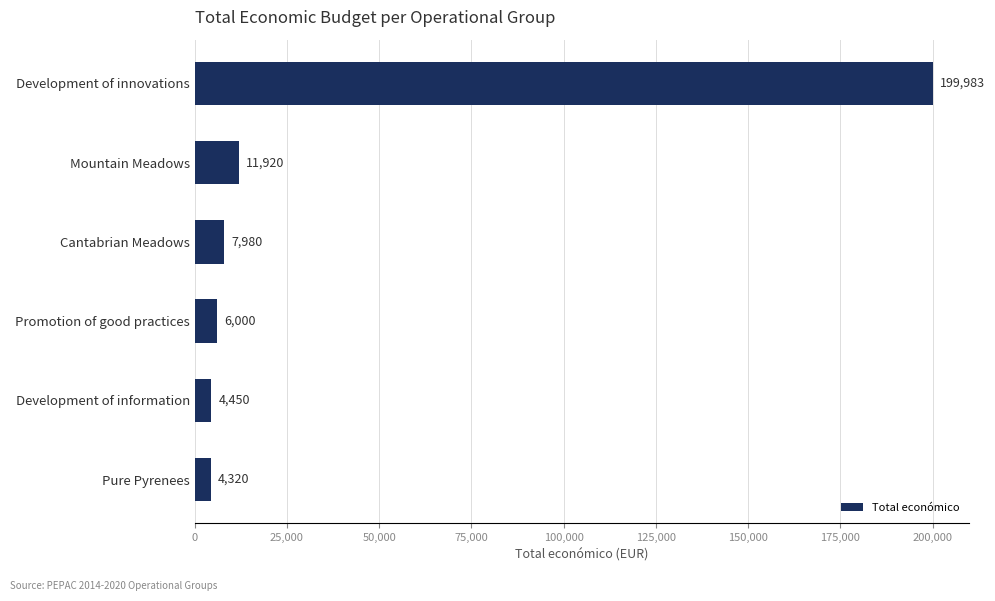

Between Development of innovations and Mountain Meadows, which is larger?

Development of innovations